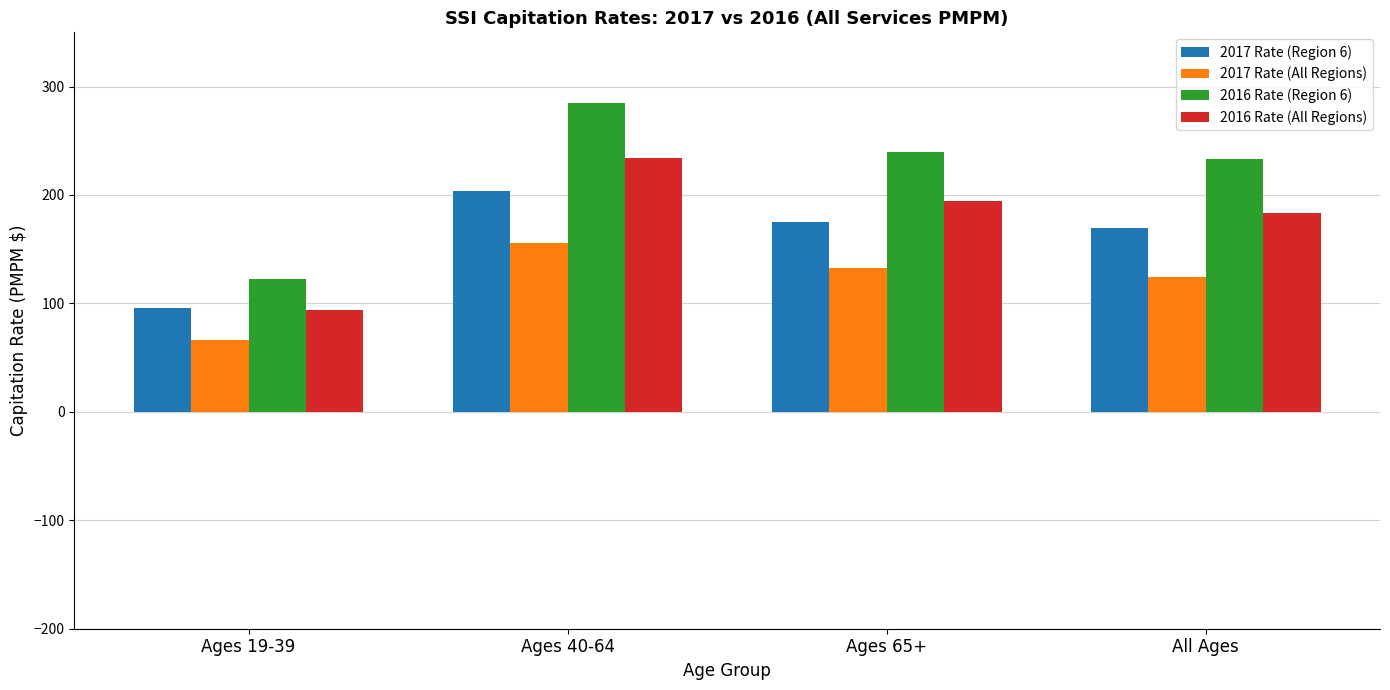

Rank the categories by 2016 Rate (All Regions) value from lowest to highest.

Ages 19-39, All Ages, Ages 65+, Ages 40-64